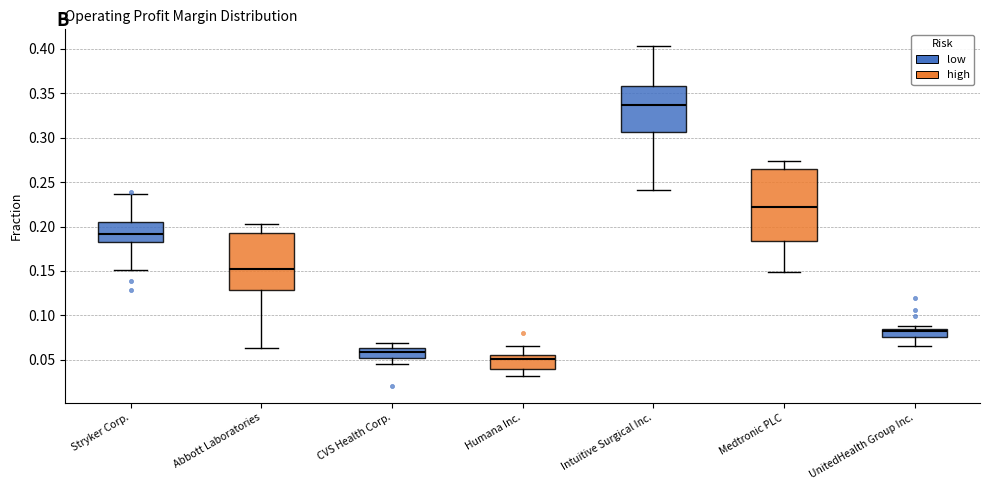

Where is the lower edge of the box for UnitedHealth Group Inc. on the y-axis? The values are not printed on the chart, so give them approximately, as read against the axis.

0.075